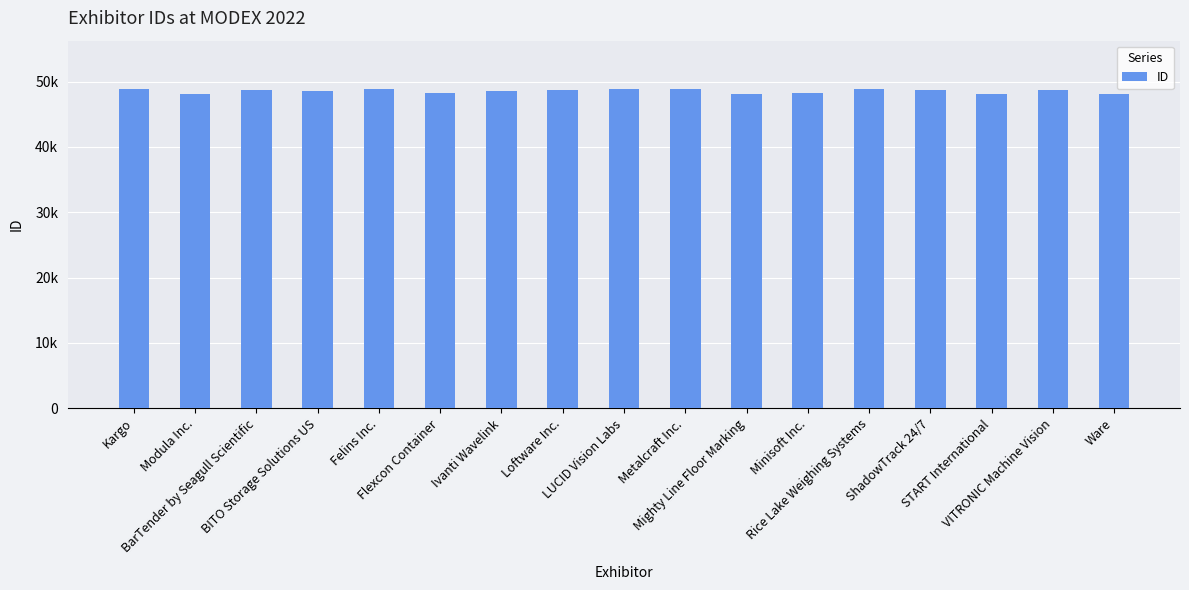

Reading left to right, transcribe all the data shown in this chart.

48936	48117	48673	48642	48815	48222	48594	48658	48937	48907	48151	48289	48807	48703	48096	48667	48094